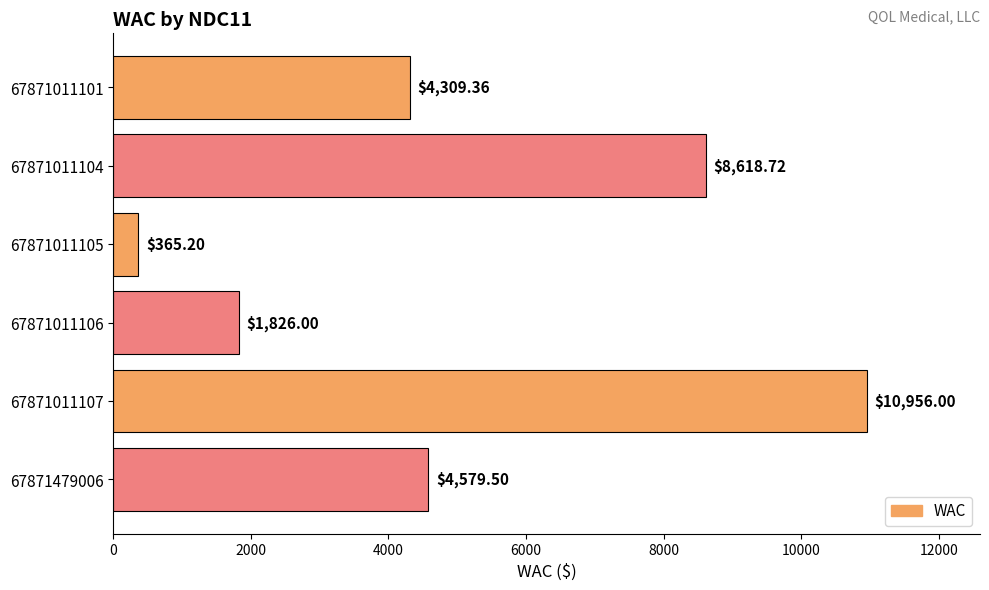

What is the change in value from 67871011104 to 67871011105?

-8253.5